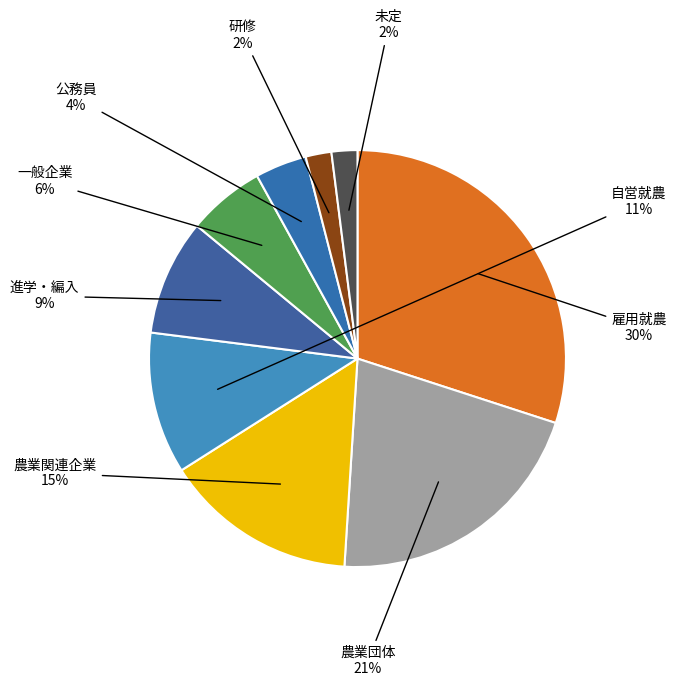

How many segments does this pie chart have?

9